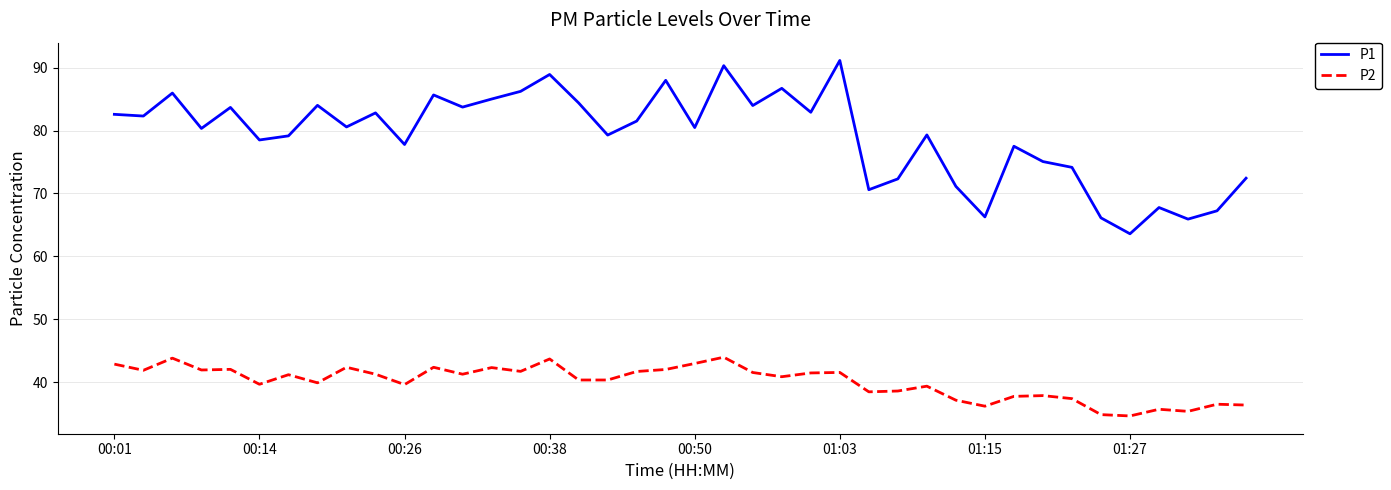

Which series has the largest range (max minus min)?

P1